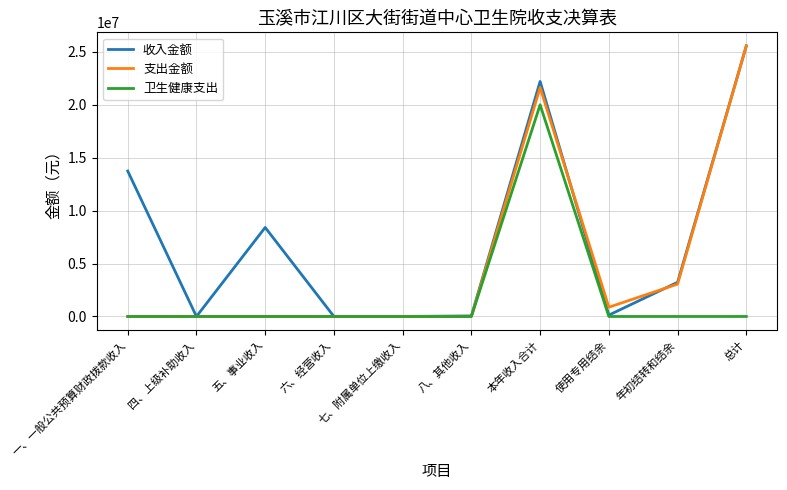

What are all the series names shown in the legend?

收入金额, 支出金额, 卫生健康支出